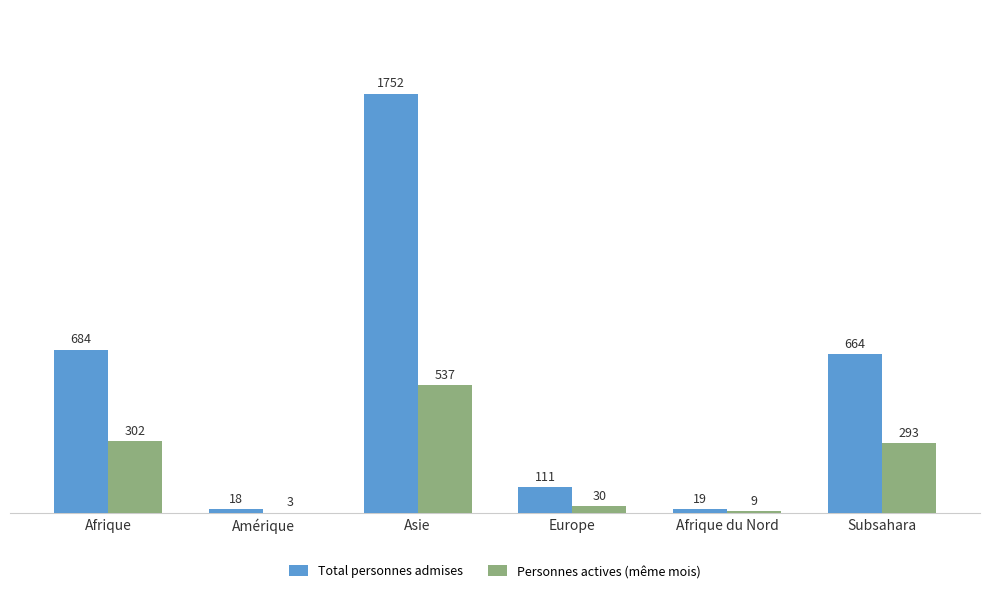

Where is Personnes actives (même mois) nearest to the value 270?

Subsahara